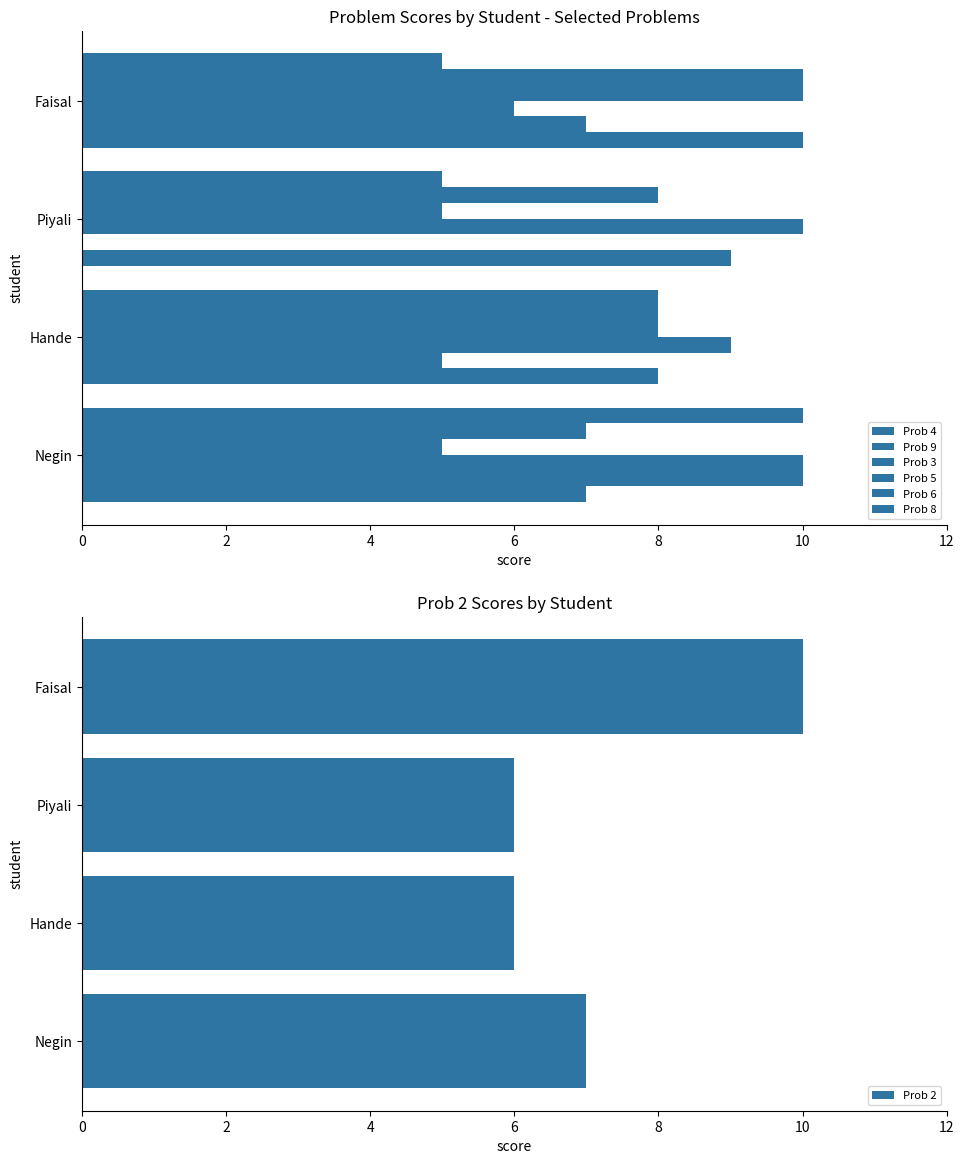

What is the maximum value shown in the chart?

10